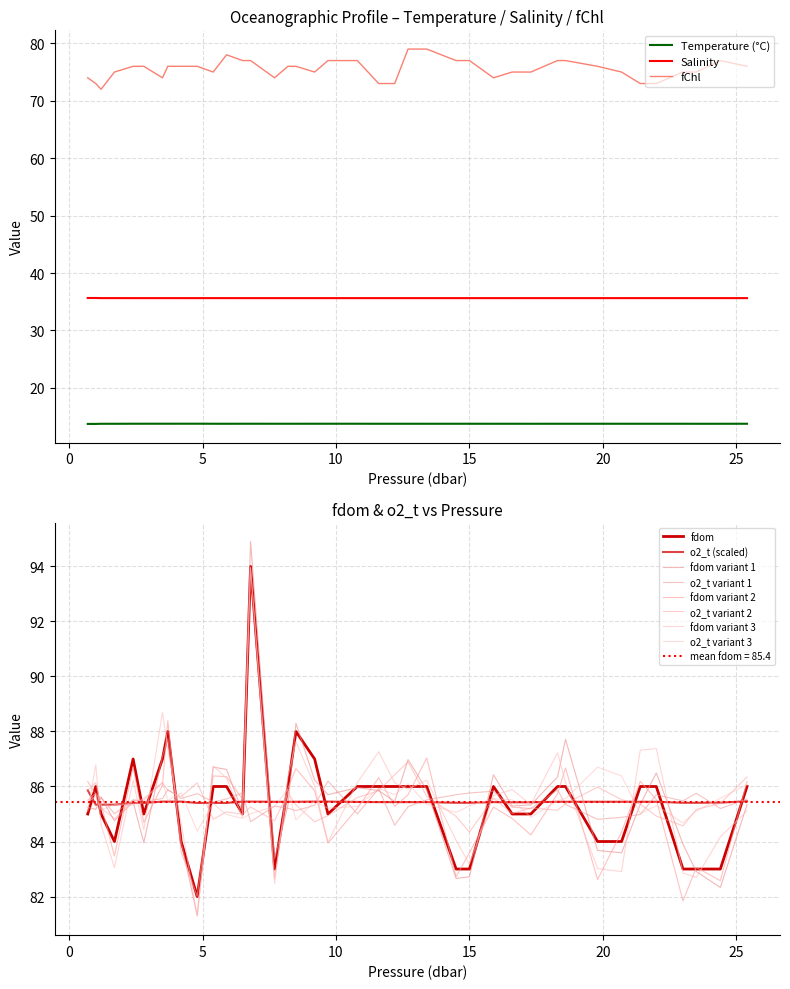

What is the sum of all t values?

536.5